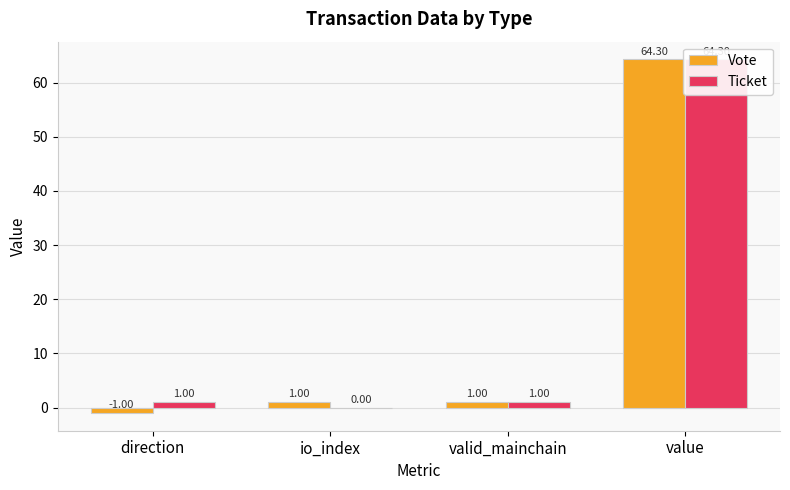

List the labels in order of Ticket value, smallest first.

io_index, direction, valid_mainchain, value